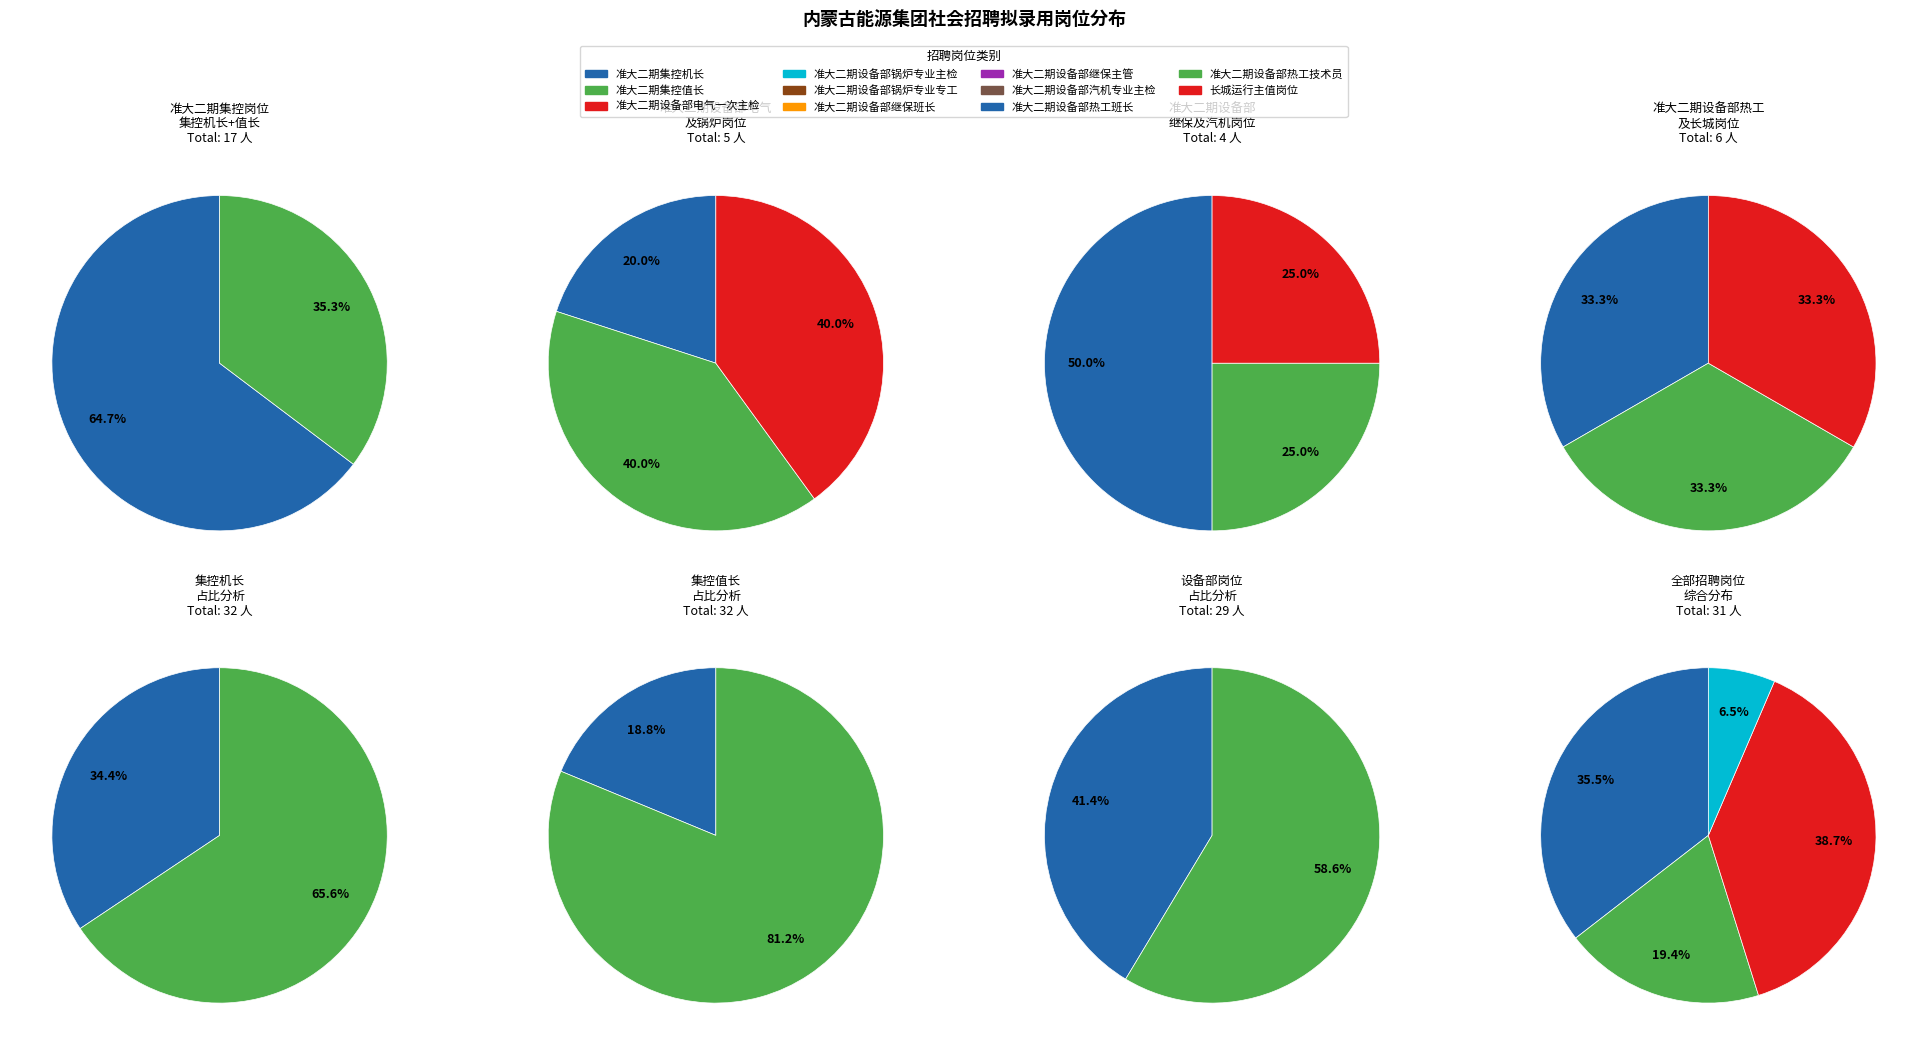

What percentage do 准大二期设备部锅炉专业专工 and 准大二期设备部热工技术员 together represent?

12.5%